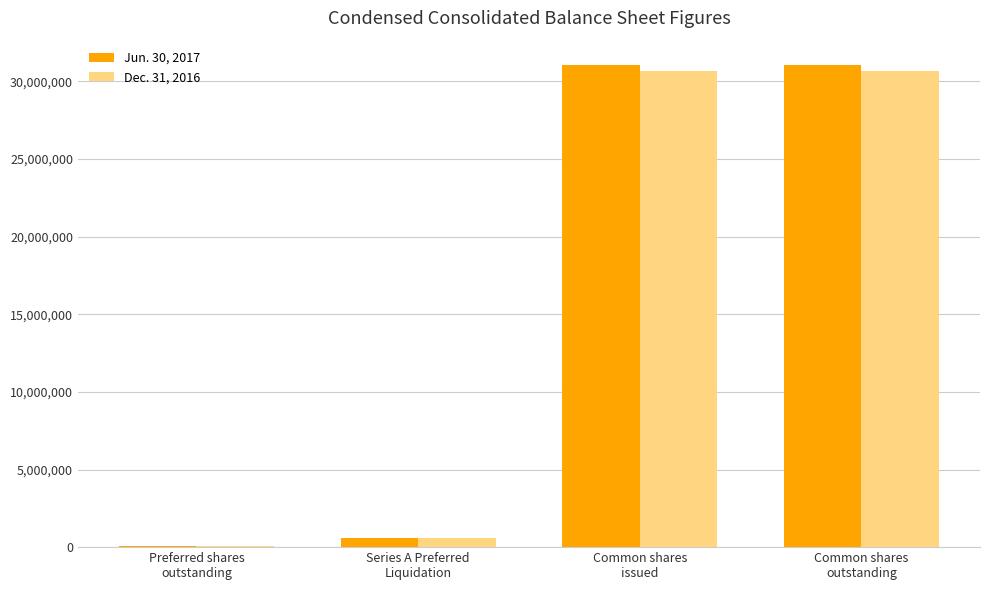

How many series are shown in this chart?

2